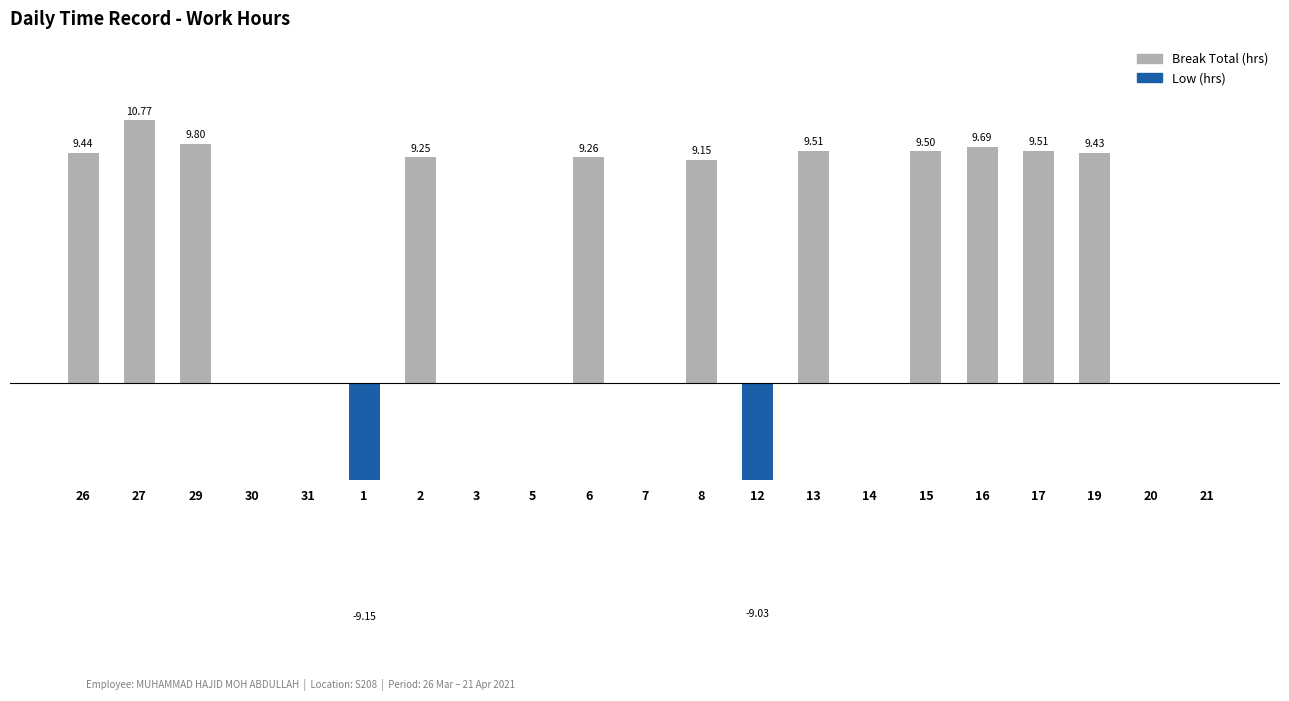

What is the label of the 17th bar from the left?

16